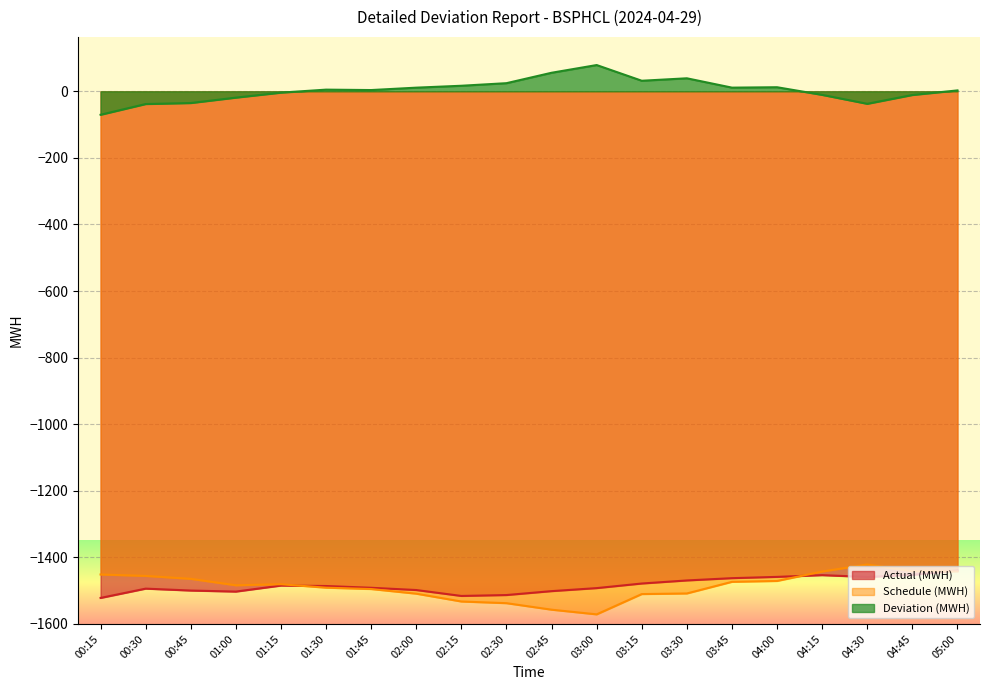

What are all the series names shown in the legend?

Actual (MWH), Schedule (MWH), Deviation (MWH)